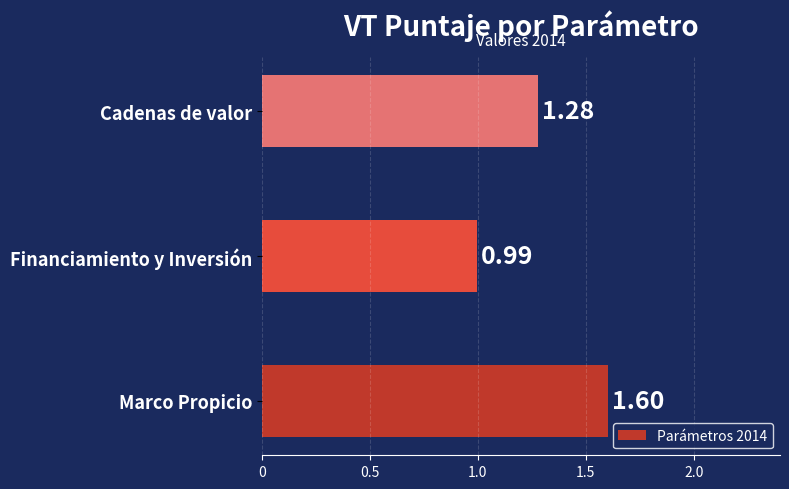

List the labels in order of value, largest first.

Marco Propicio, Cadenas de valor, Financiamiento y Inversión